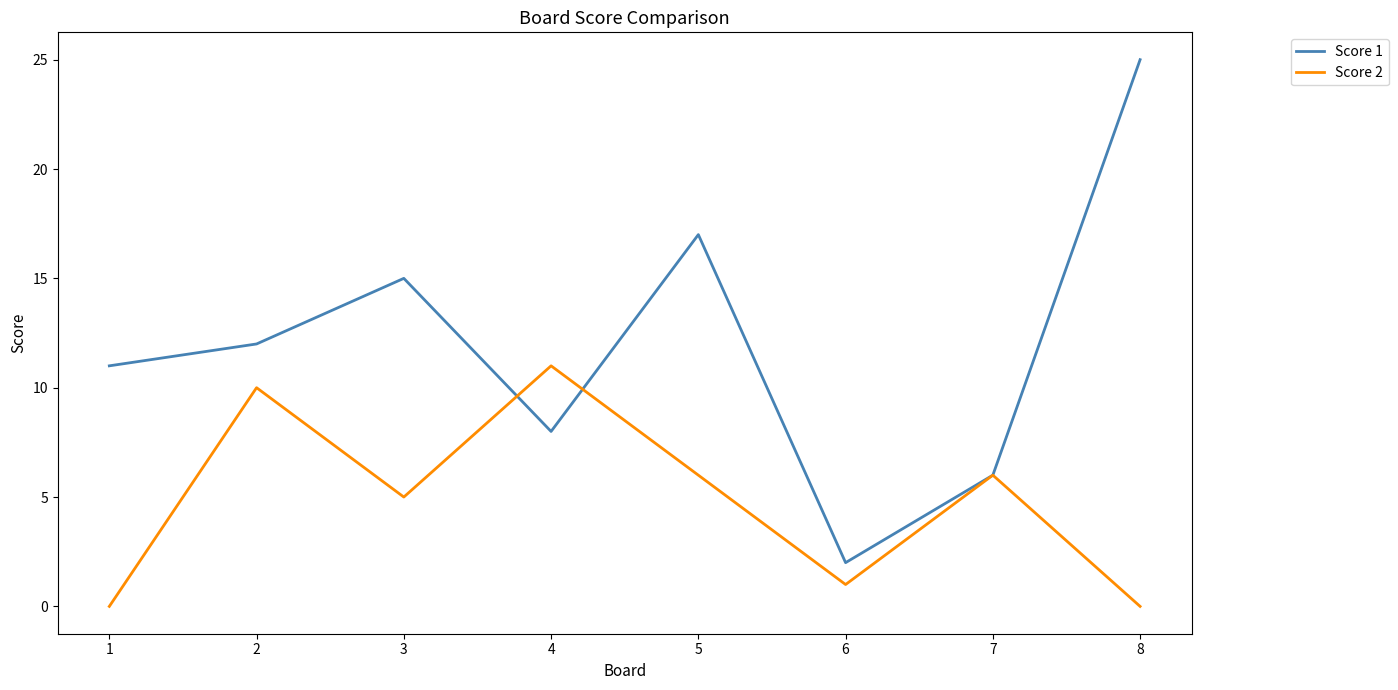

Which category has the highest value in the Score 1 series?

8